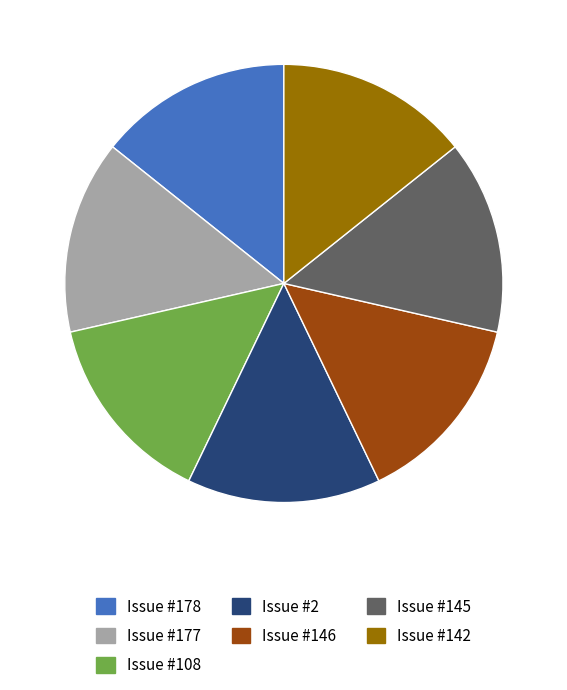

How many slices are in this pie chart?

7